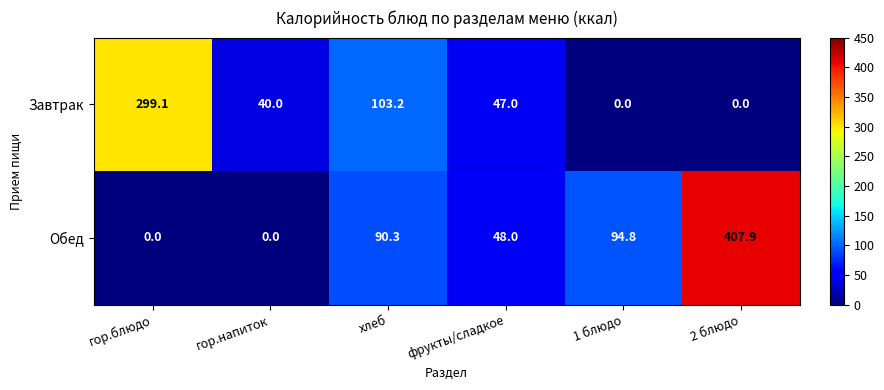

True or false: Обед has a value of 625.4 at 2 блюдо.

False